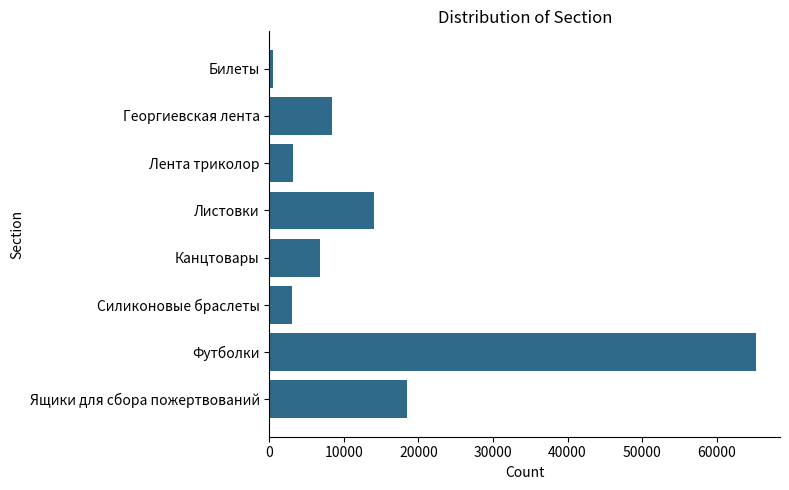

What is the average value?

14964